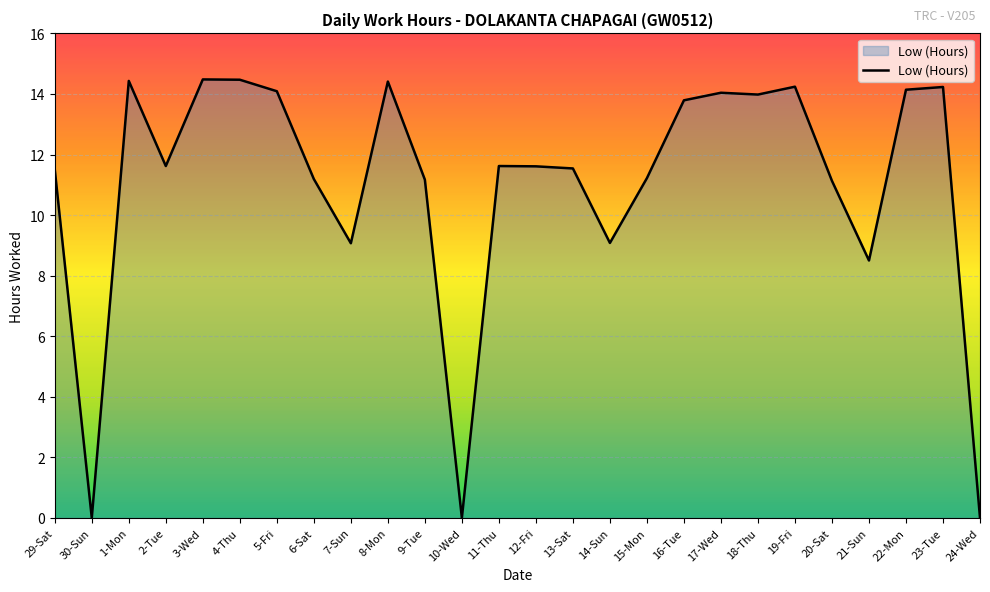

What is the greatest value displayed?

14.5